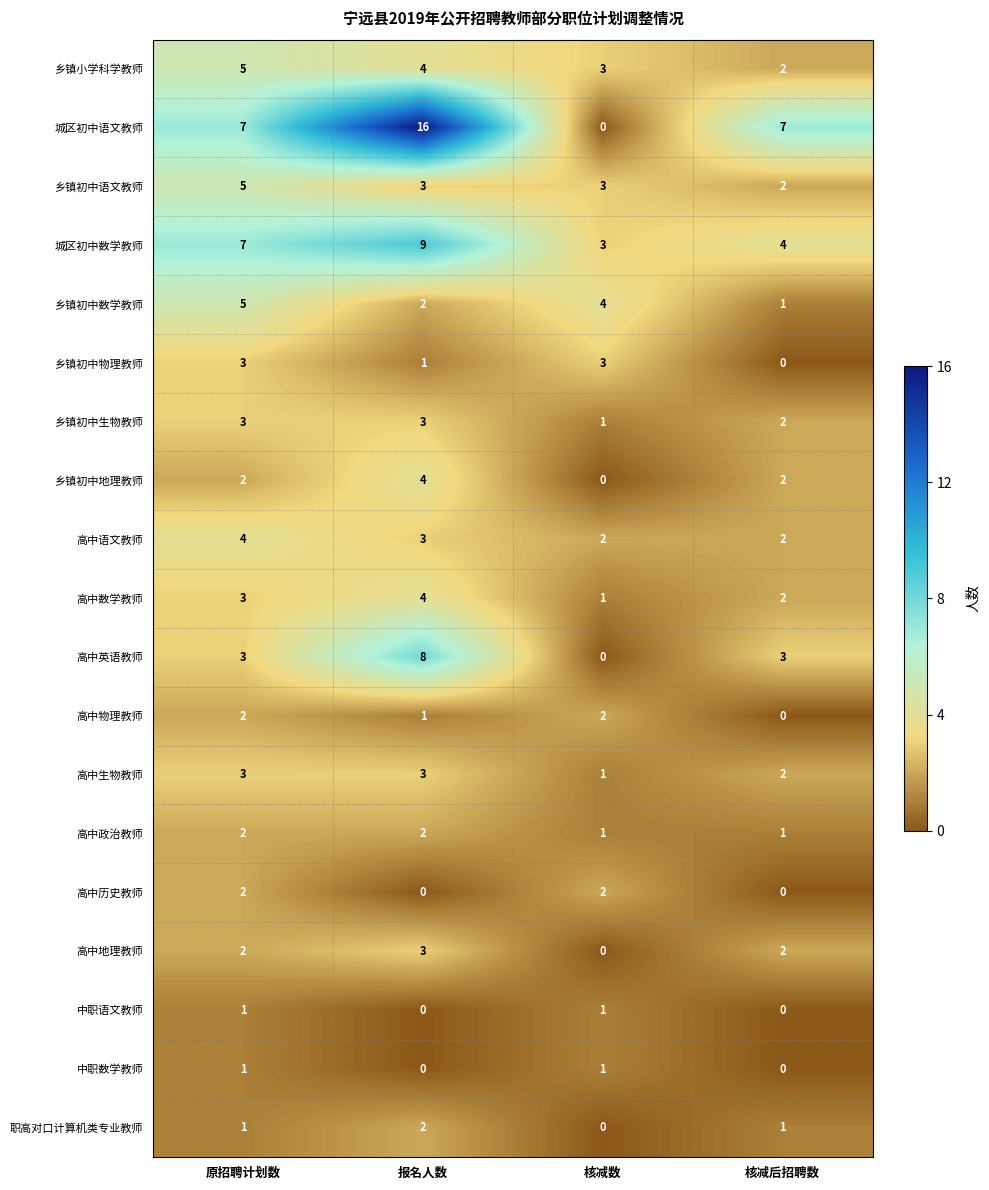

The value of 城区初中数学教师 at 报名人数 is 4. True or false?

False